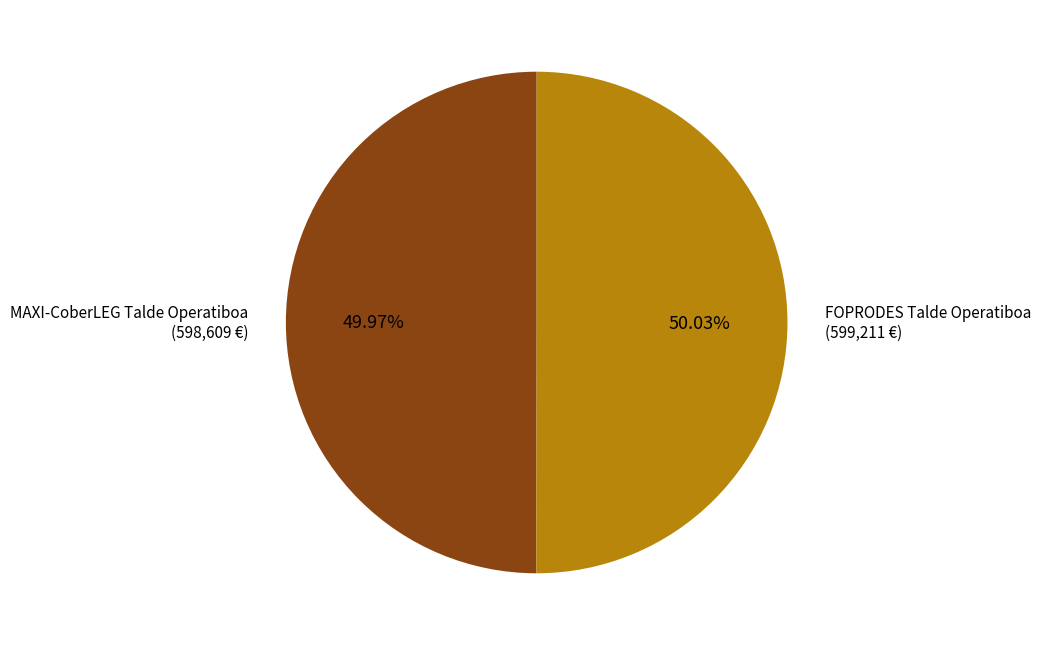

Is there a majority slice in this chart?

Yes